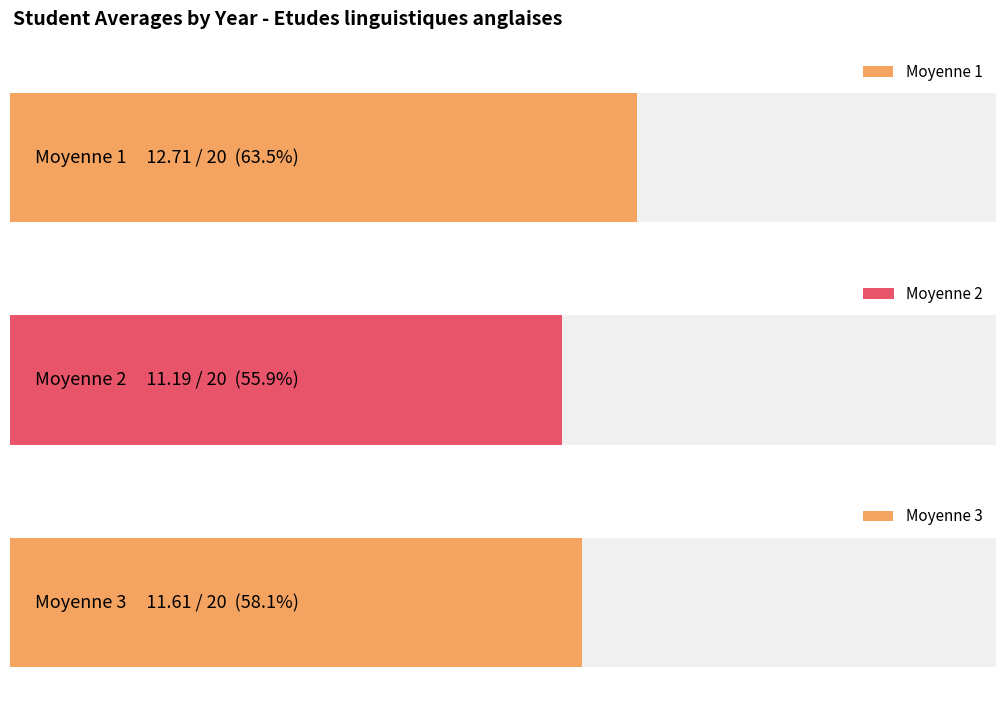

What are all the series names shown in the legend?

Moyenne 1, Moyenne 2, Moyenne 3